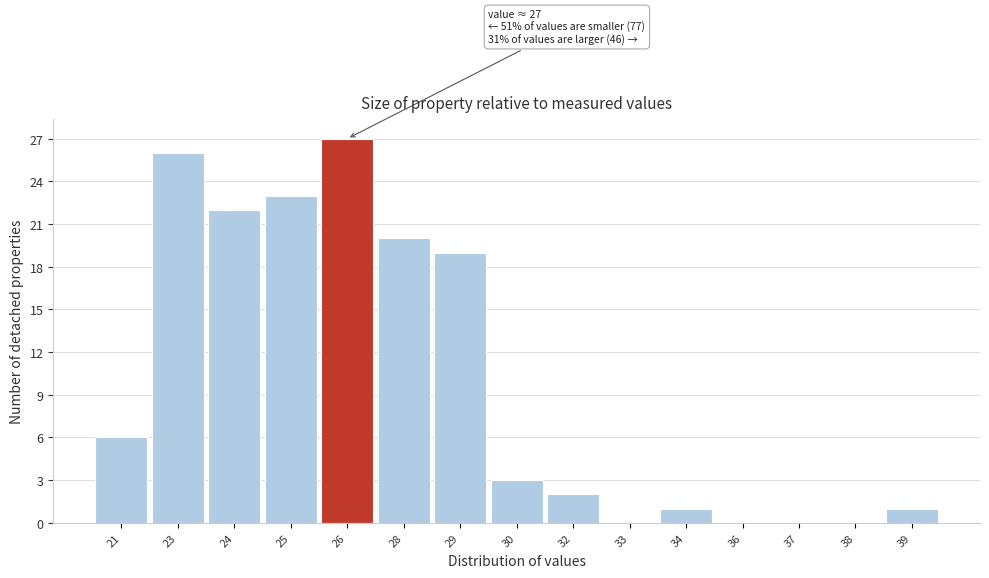

Reading left to right, transcribe all the data shown in this chart.

21=6	23=26	24=22	25=23	26=27	28=20	29=19	30=3	32=2	33=0	34=1	36=0	37=0	38=0	39=1